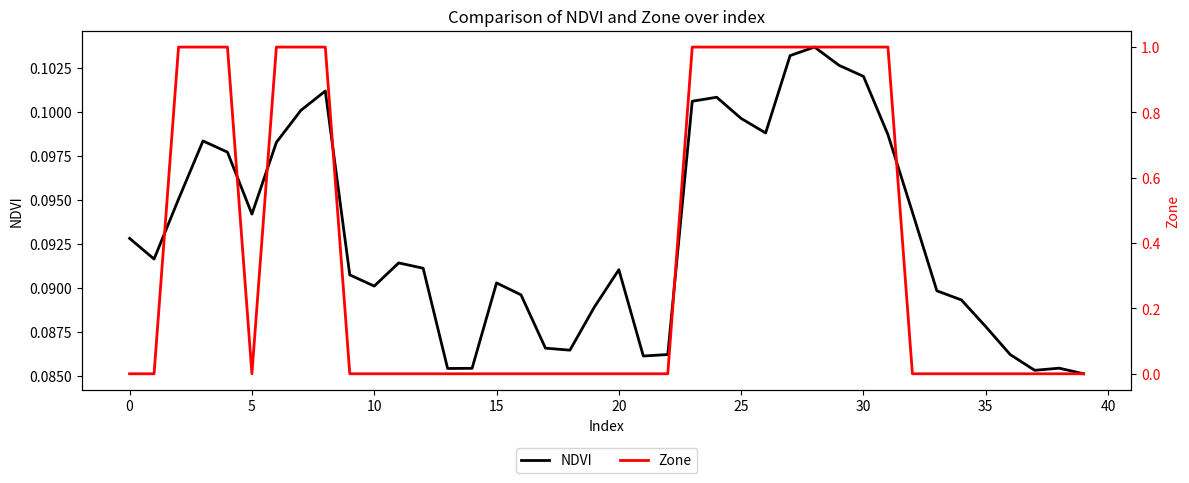

True or false: Zone and NDVI intersect in this chart.

True